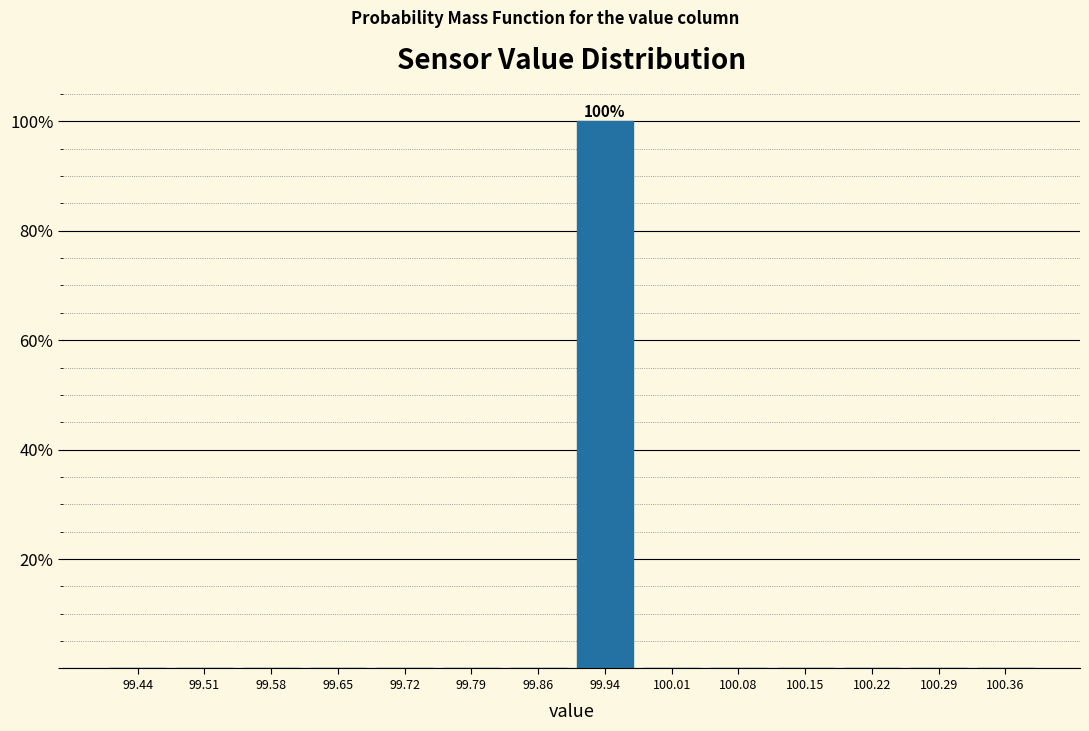

Which range on the x-axis has the tallest bar?

99.90 to 99.97